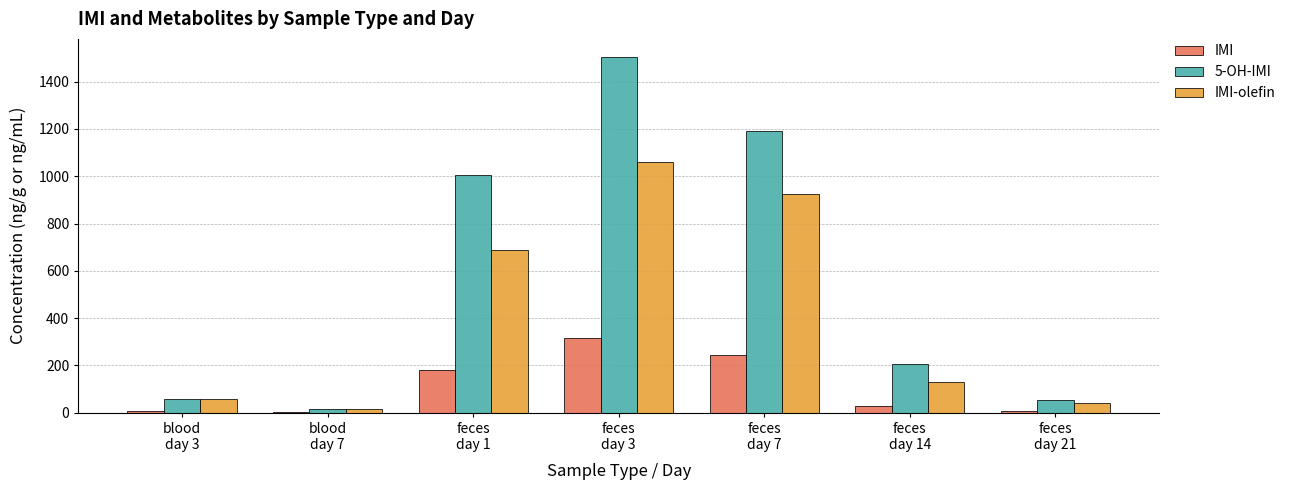

Is the value of IMI-olefin at feces
day 3 greater than the value of IMI at feces
day 21?

Yes